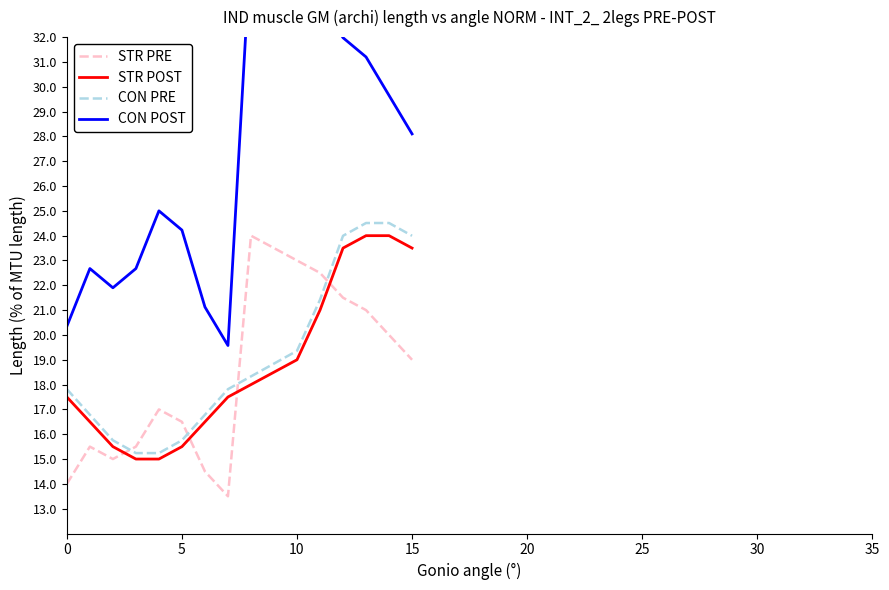

Which series has the largest total across all categories?

CON POST